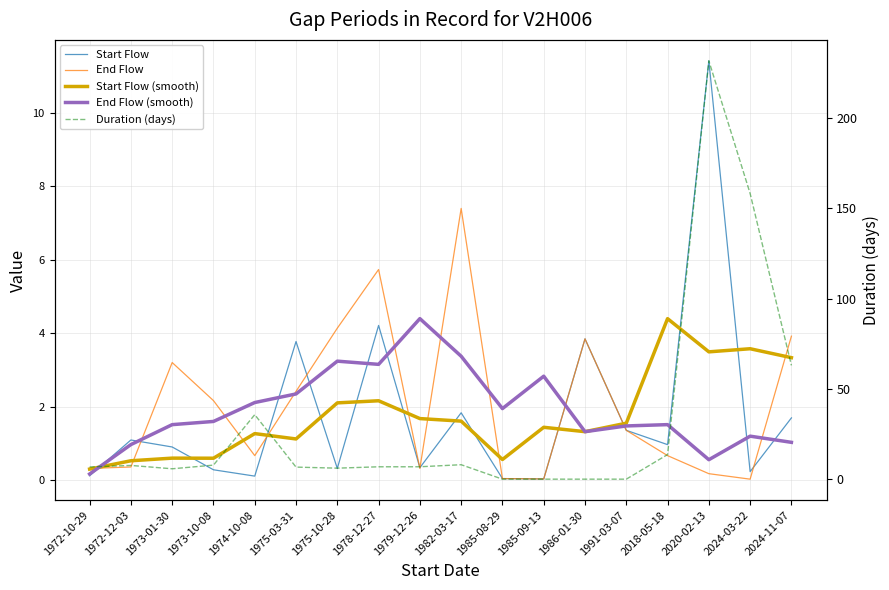

How many intersections are there between Start Flow (smooth) and End Flow (smooth)?

1